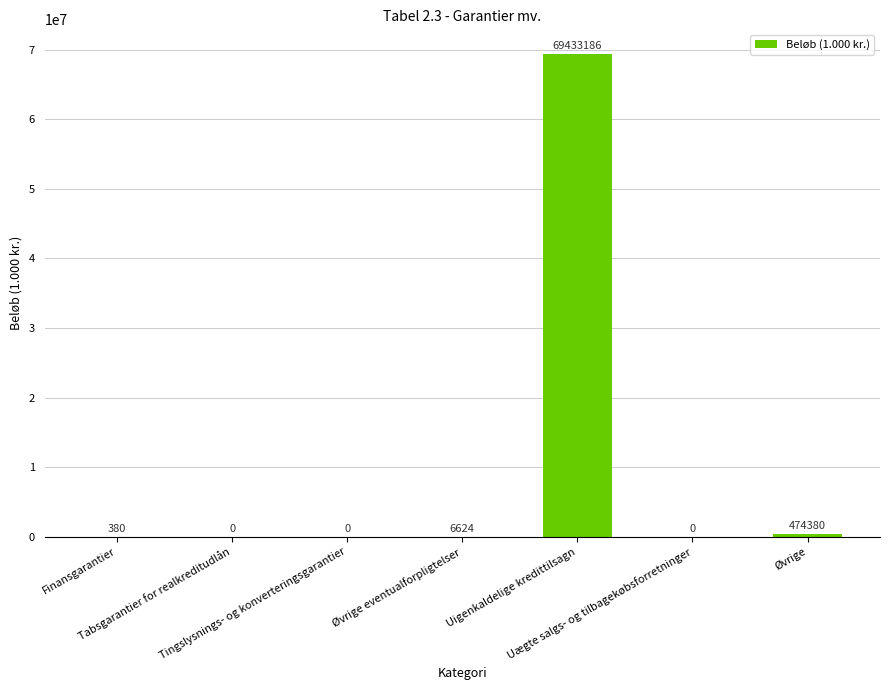

What is the sum of all values?

69914570